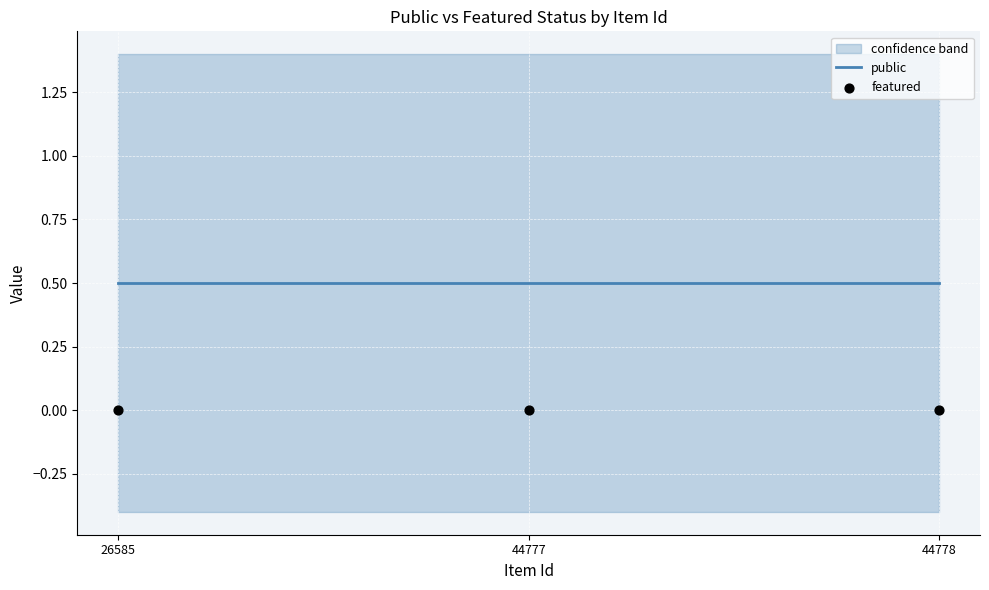

At how many categories does at least one series exceed 0?

3